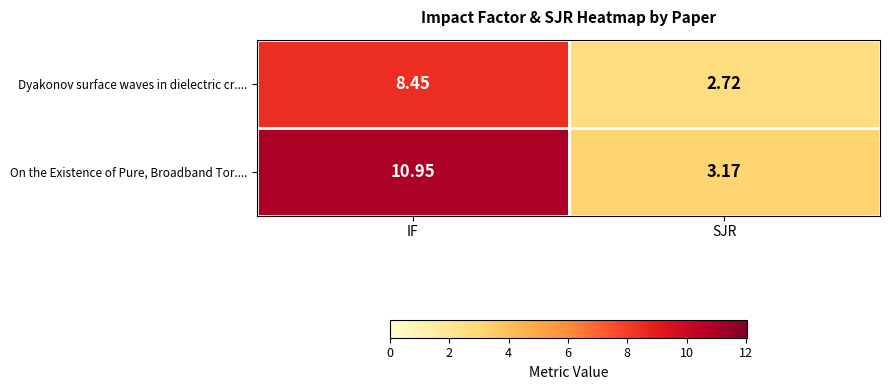

At SJR, list the series in order from largest to smallest.

On the Existence of Pure, Broadband Tor...., Dyakonov surface waves in dielectric cr....